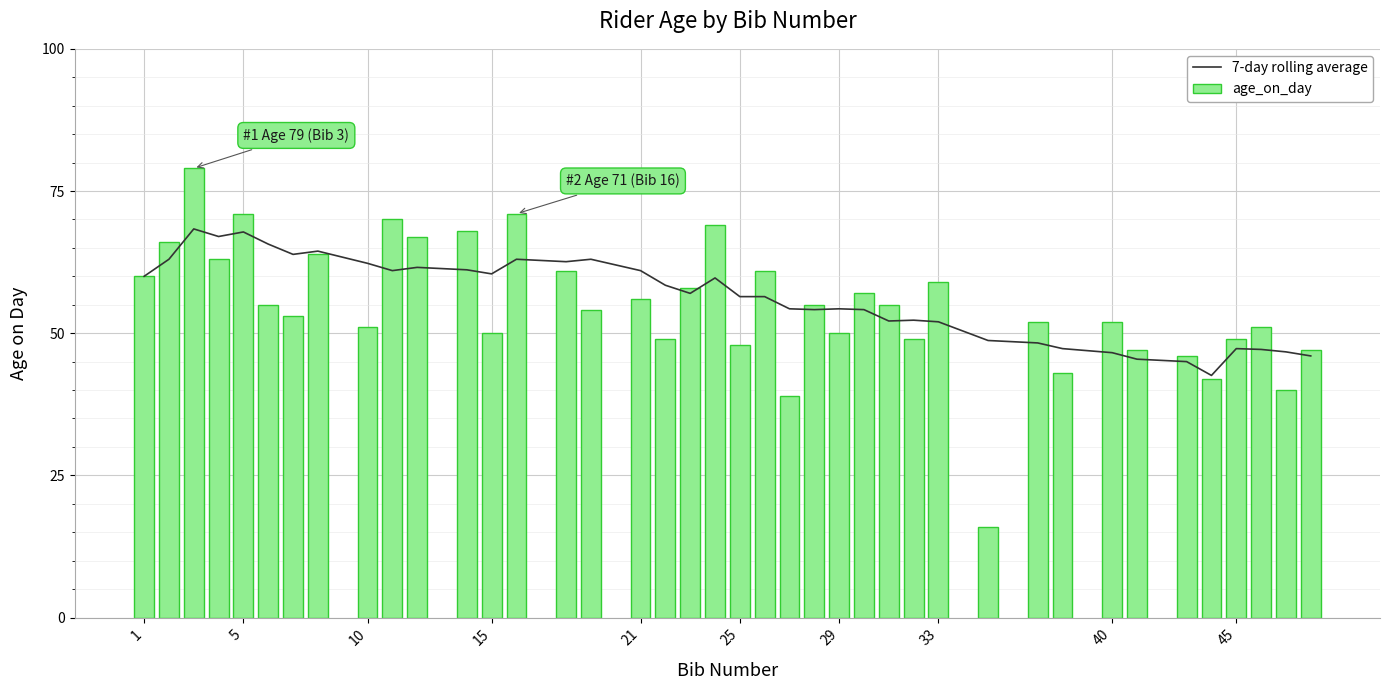

Is it true that age_on_day equals 17 at 33?

False